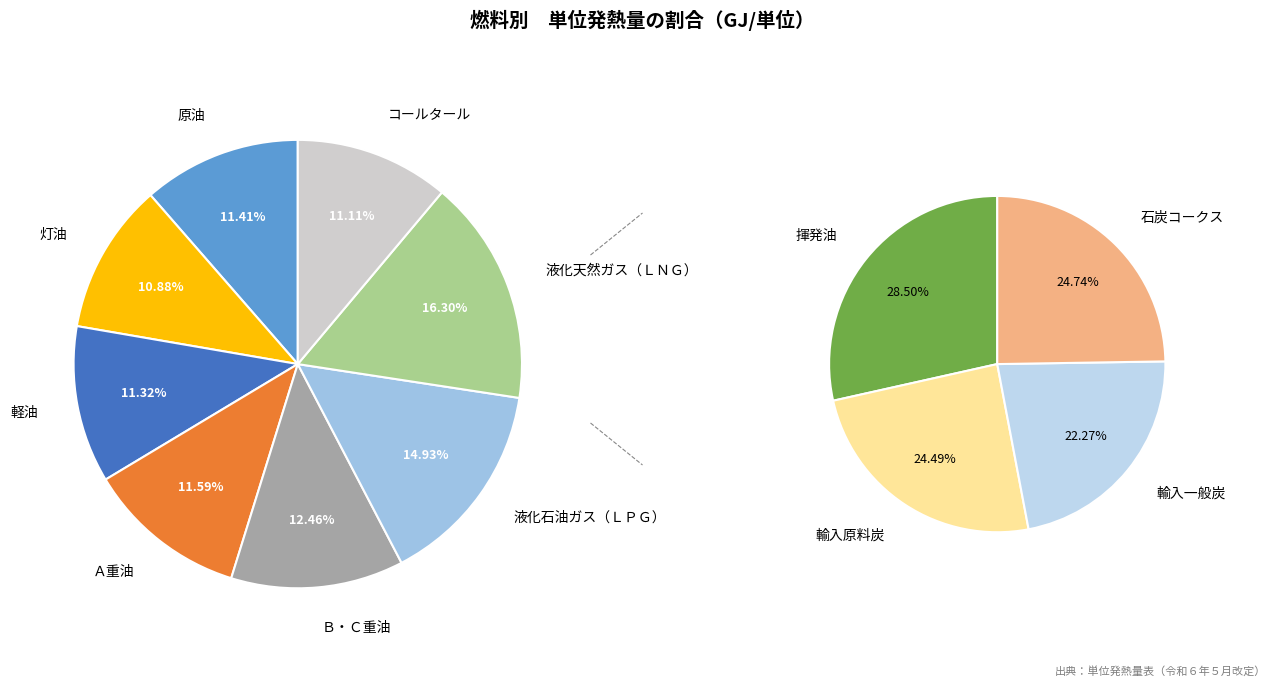

Does 揮発油 represent more than half of the total?

No